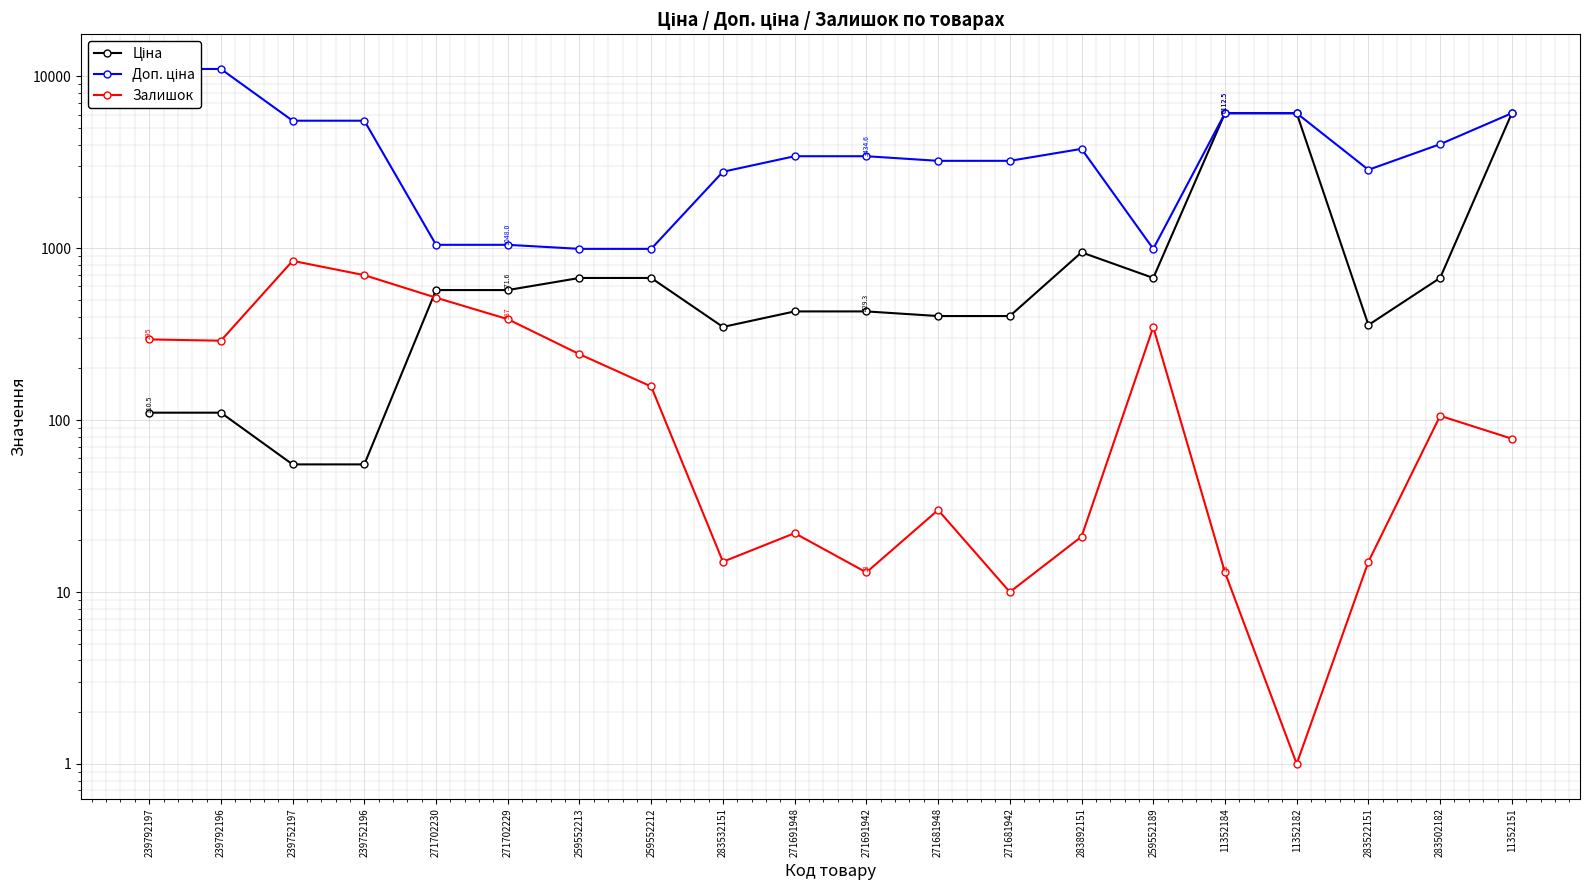

True or false: Ціна has a value of 6112.5 at 11352182.

True